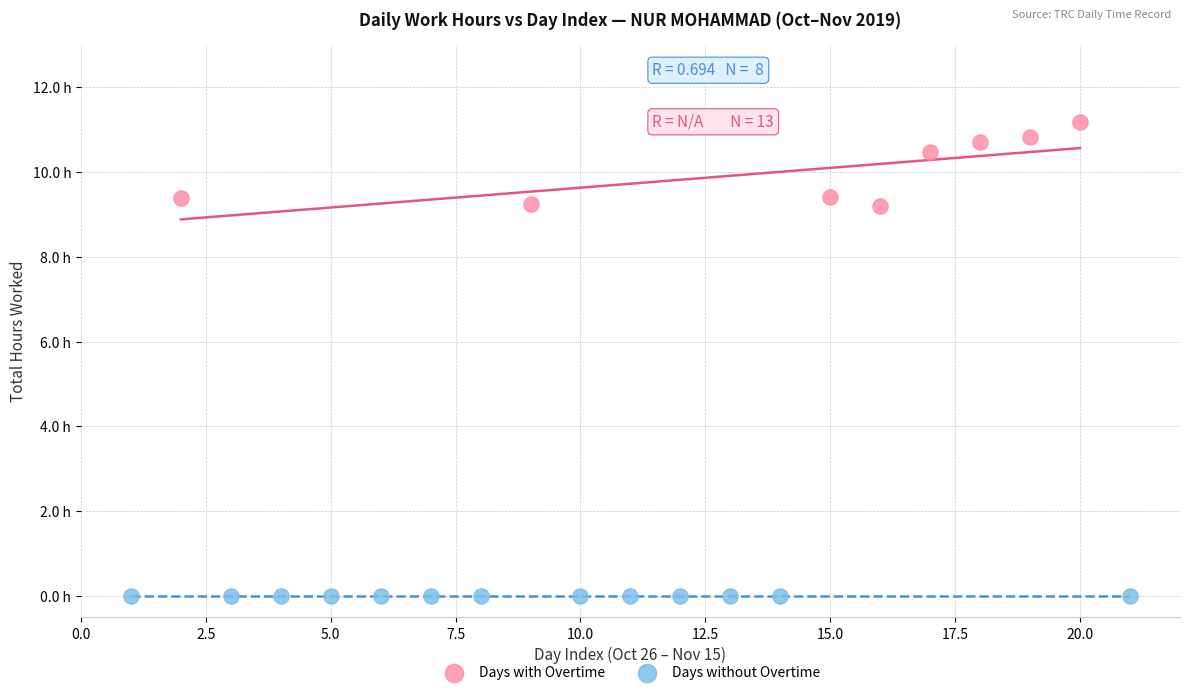

What are all the series names shown in the legend?

Days with Overtime, Days without Overtime